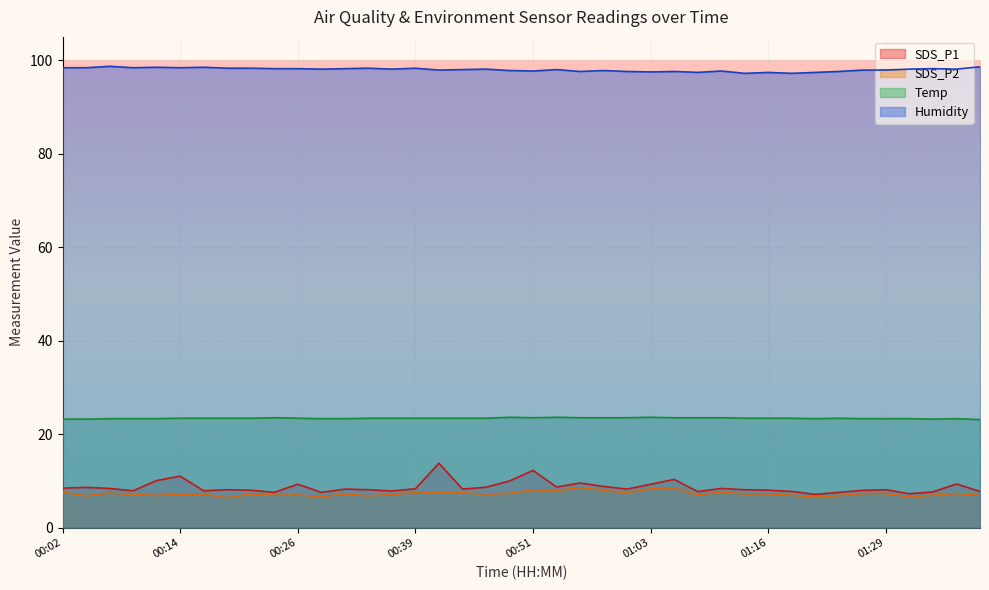

What position from the left is 00:31?

13